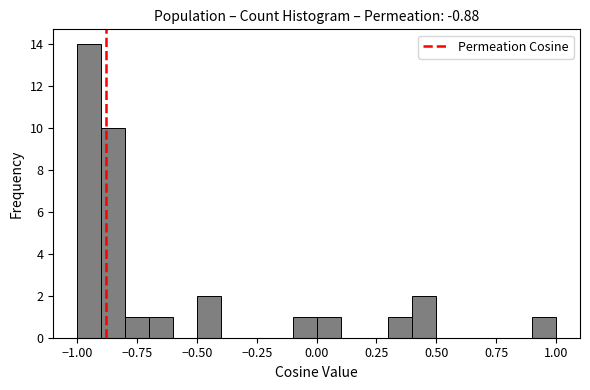

Read against the x-axis, roughly where is the centre of the tallest bar?

-0.95